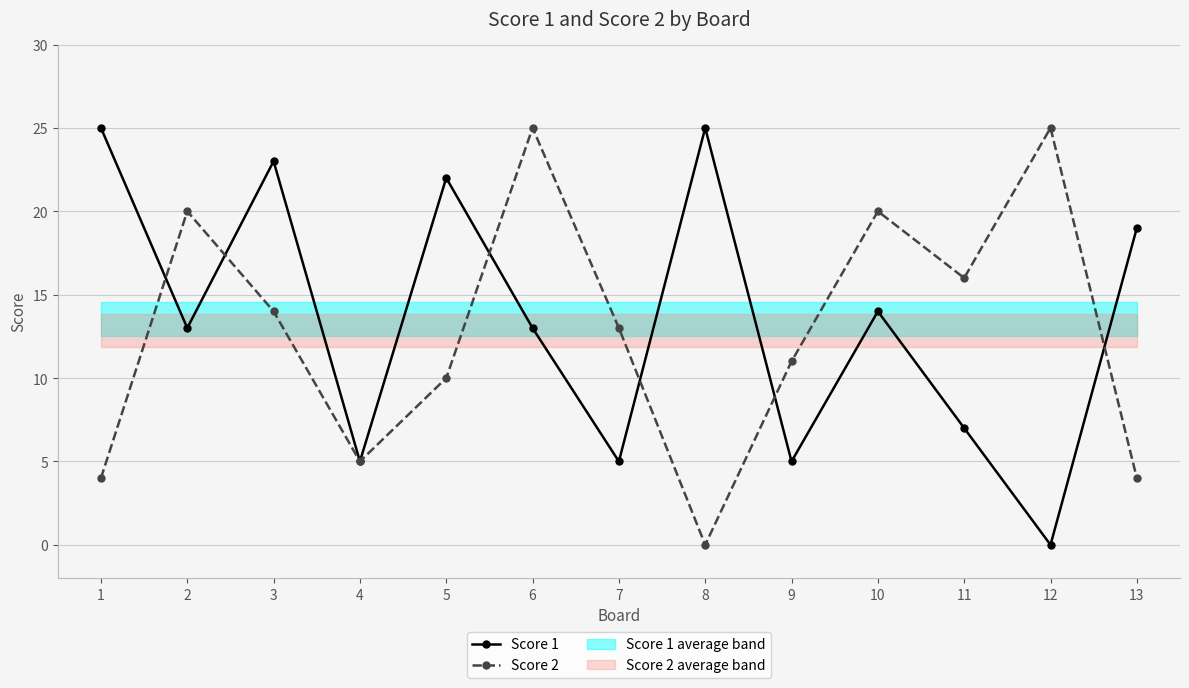

How many lines are shown in the chart?

2